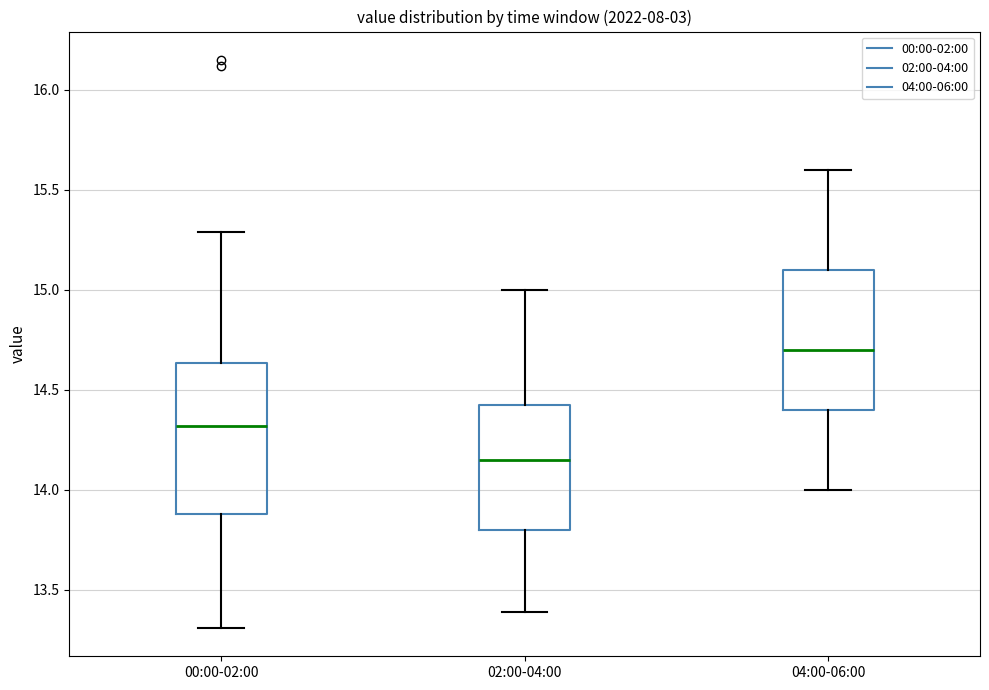

Comparing the boxes themselves (not the whiskers), which one is the tallest?

00:00-02:00